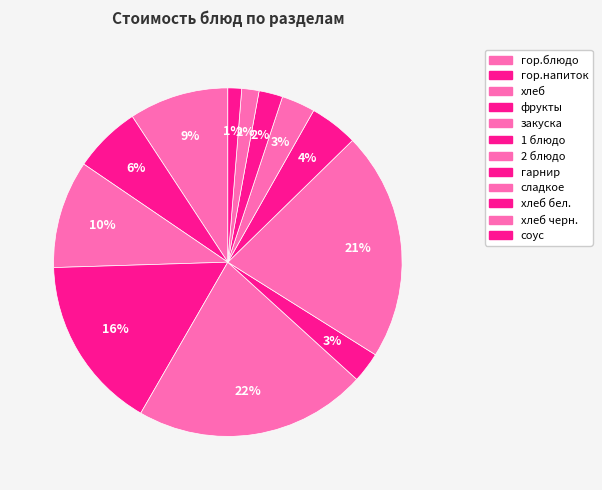

How many slices are in this pie chart?

12